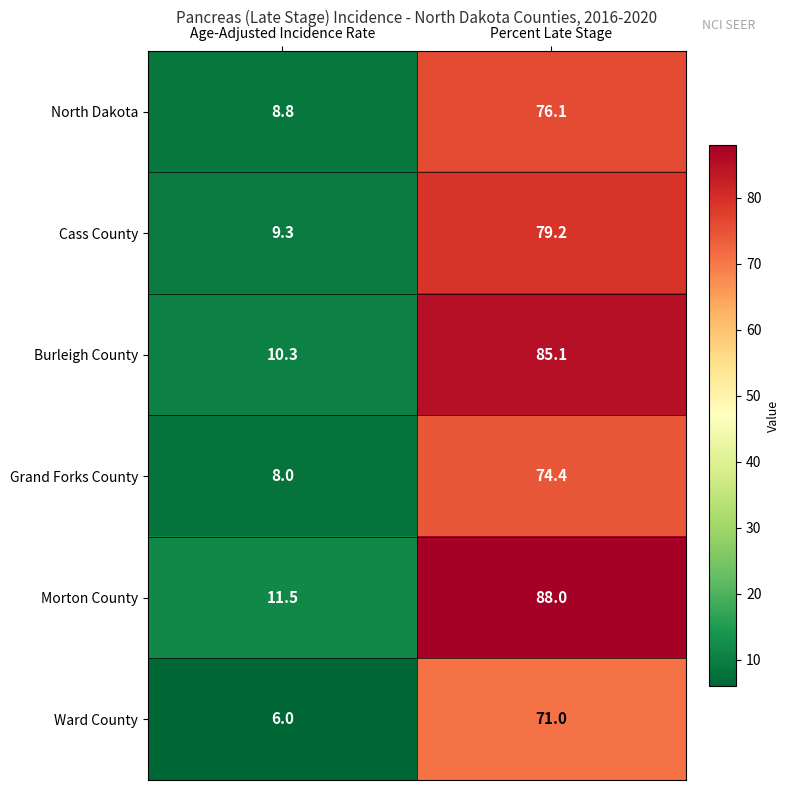

Which series changed the most between Age-Adjusted Incidence Rate and Percent Late Stage?

Morton County